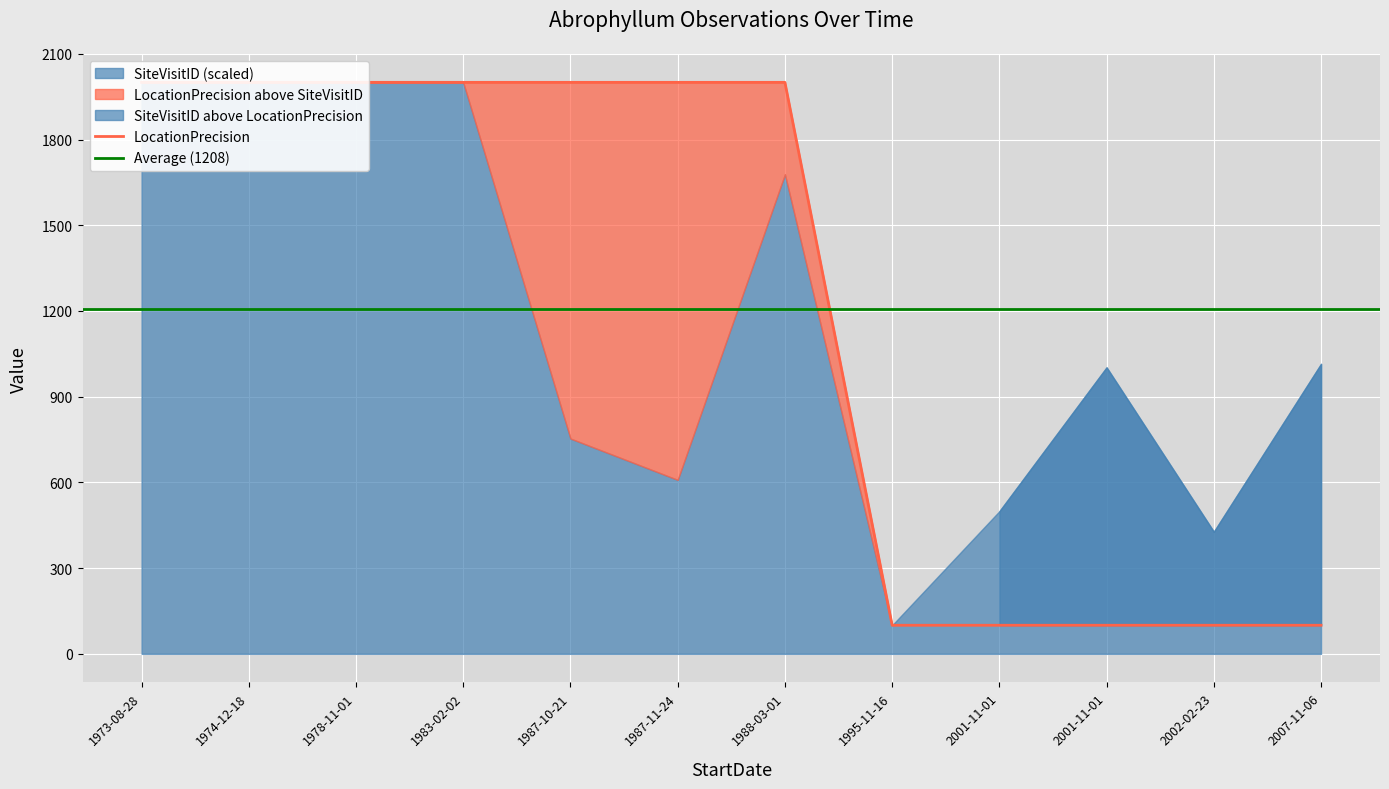

Rank the categories by value from lowest to highest.

1995-11-16, 2001-11-01, 2001-11-01, 2002-02-23, 2007-11-06, 1973-08-28, 1974-12-18, 1978-11-01, 1983-02-02, 1987-10-21, 1987-11-24, 1988-03-01